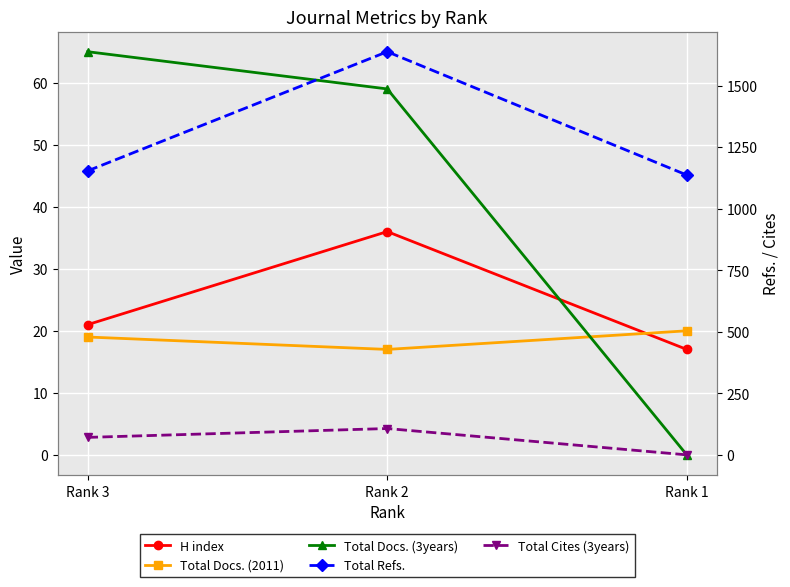

The value of Total Docs. (3years) at Rank 2 is 59. True or false?

True